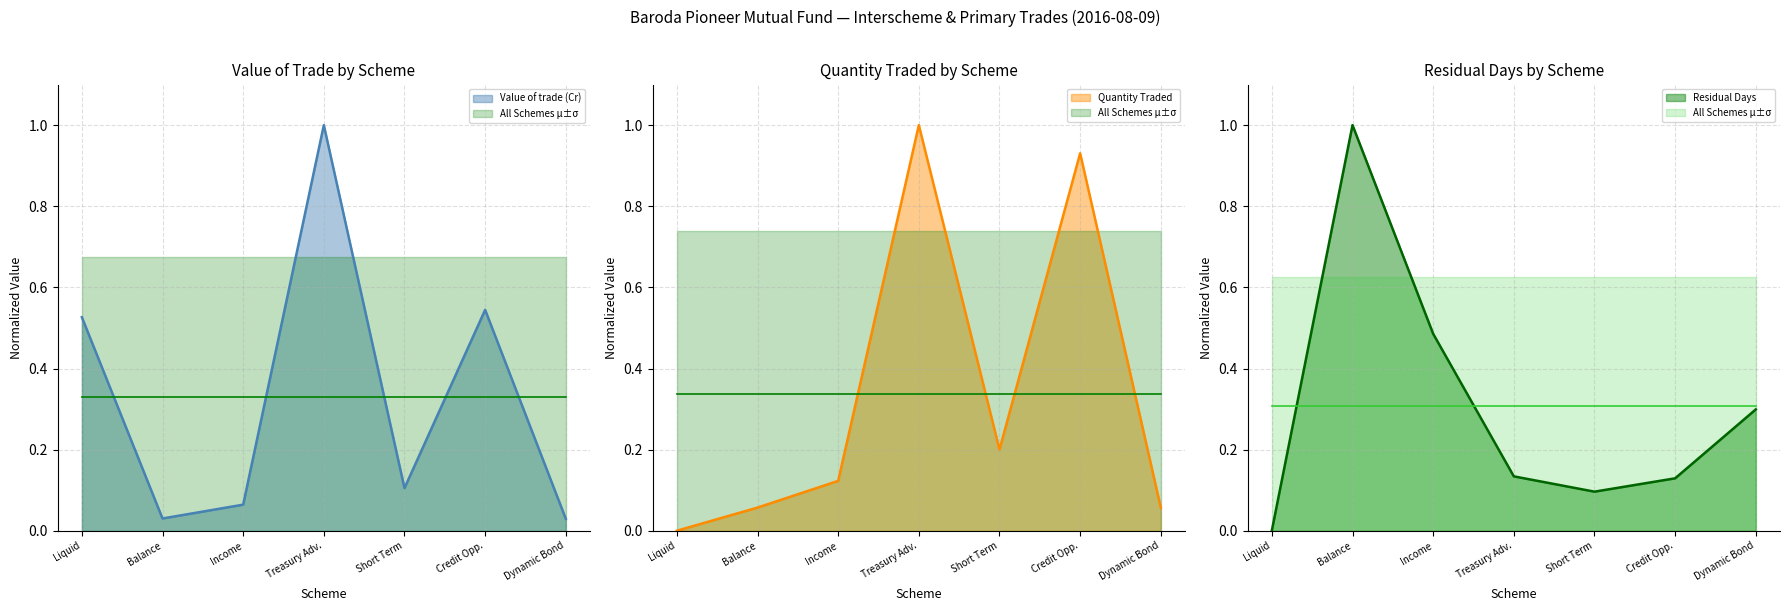

Is it true that Value of trade (Cr) equals 0.2 at Short Term?

False